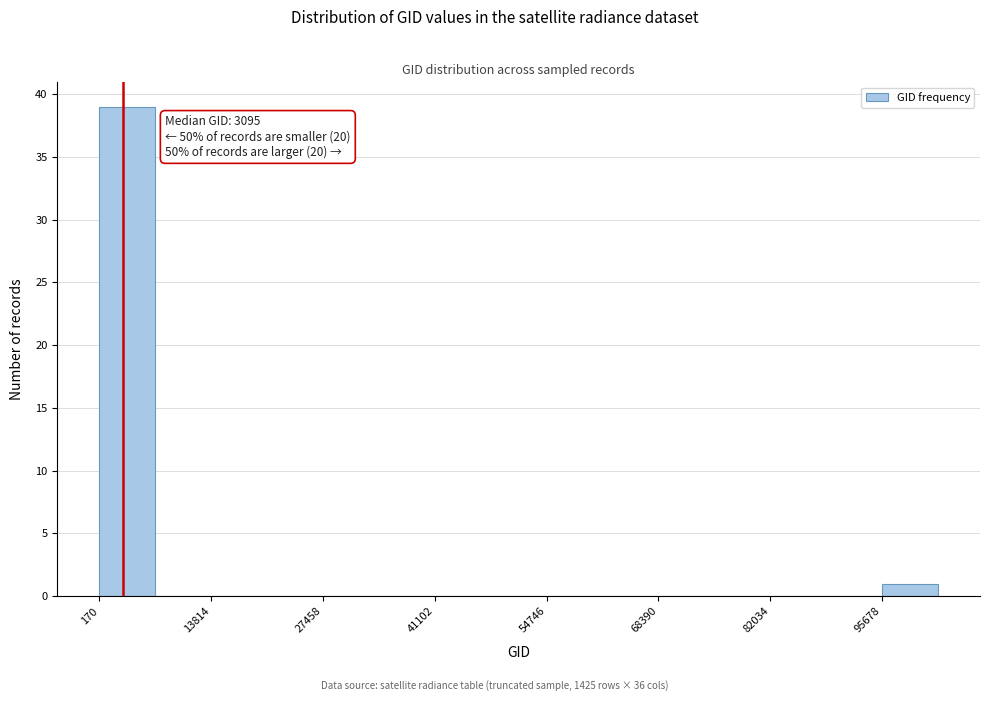

Read against the x-axis, roughly where is the centre of the tallest bar?

4000